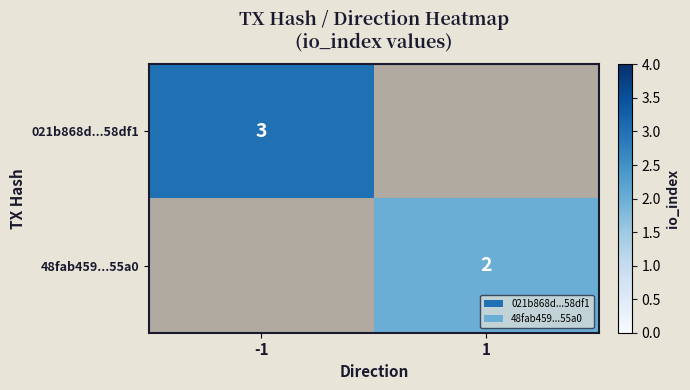

The value of 48fab459...55a0 at 1 is 1. True or false?

False